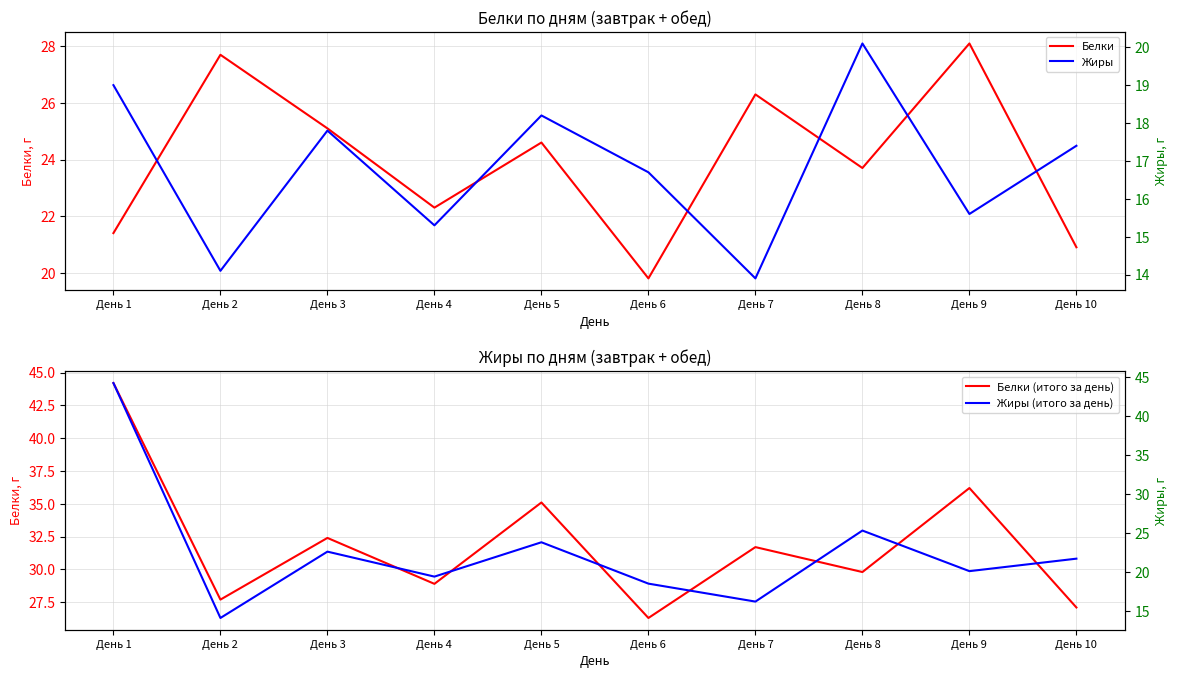

At День 4, list the series in order from largest to smallest.

Белки (итого за день), Белки, Жиры (итого за день), Жиры